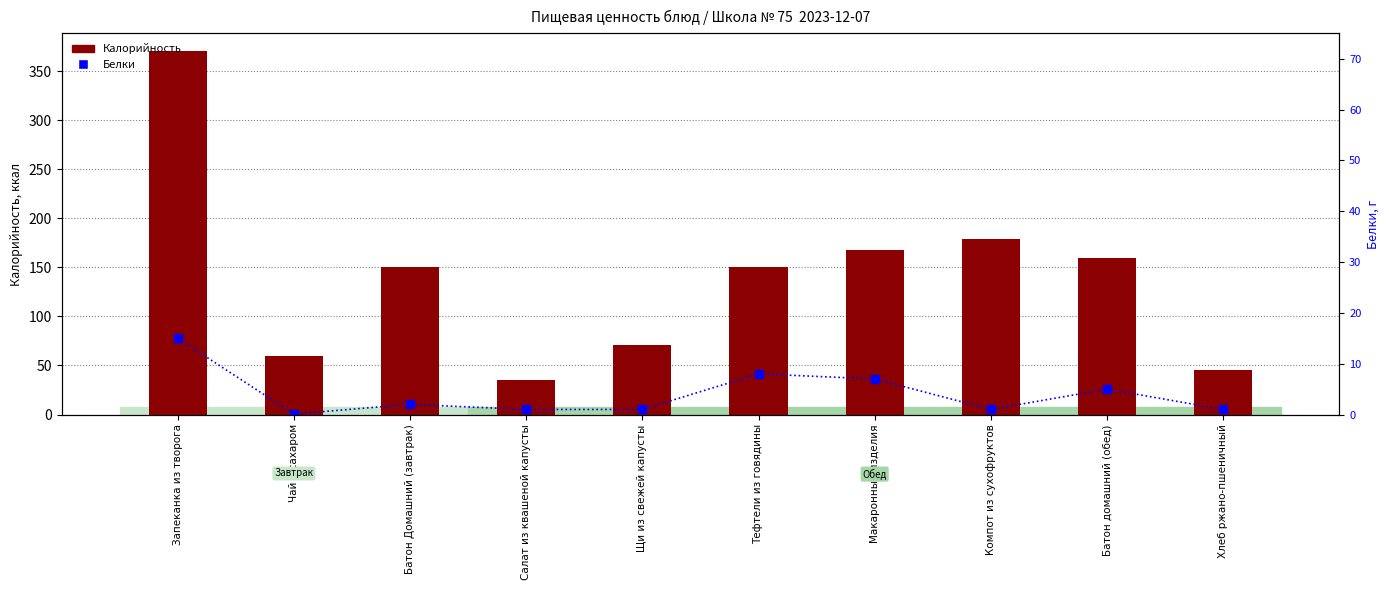

Where is Белки nearest to the value 7?

Макаронные изделия